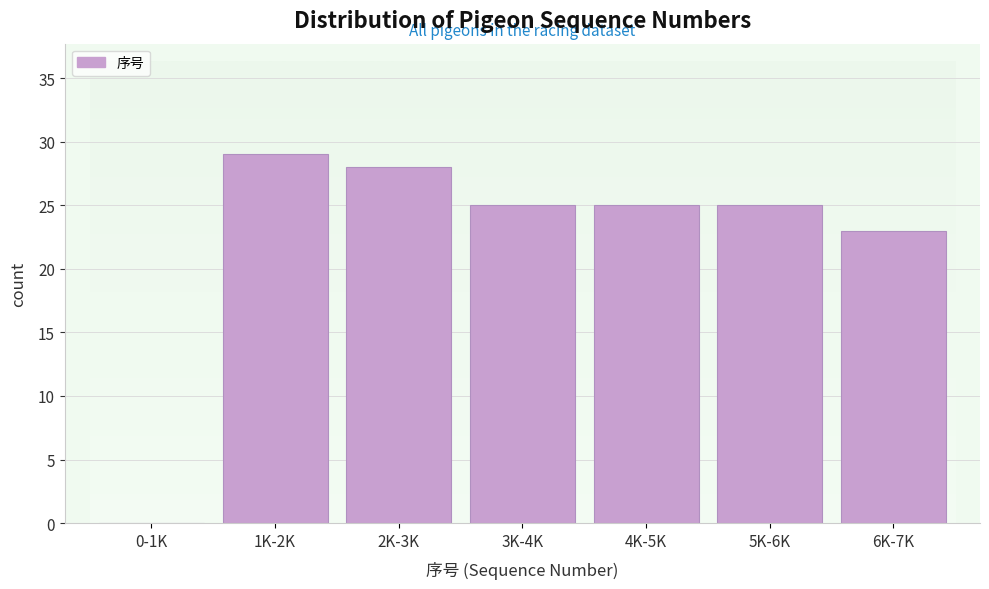

Reading left to right, extract all data points from this chart.

0-1K=0	1K-2K=29	2K-3K=28	3K-4K=25	4K-5K=25	5K-6K=25	6K-7K=23